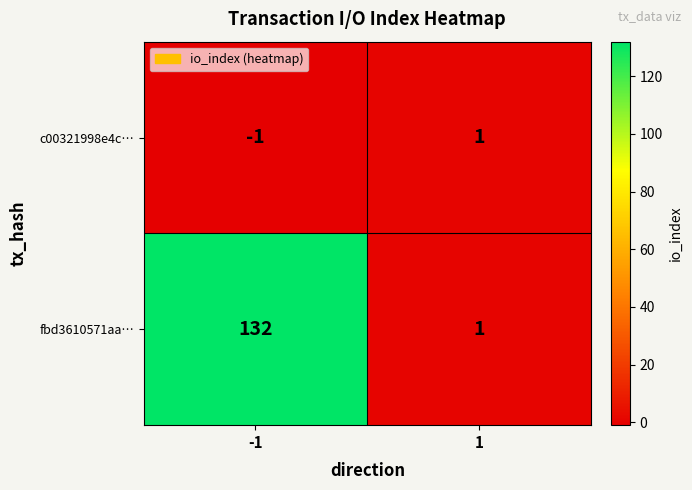

Between -1 and 1, which series saw the biggest shift?

fbd3610571aa…